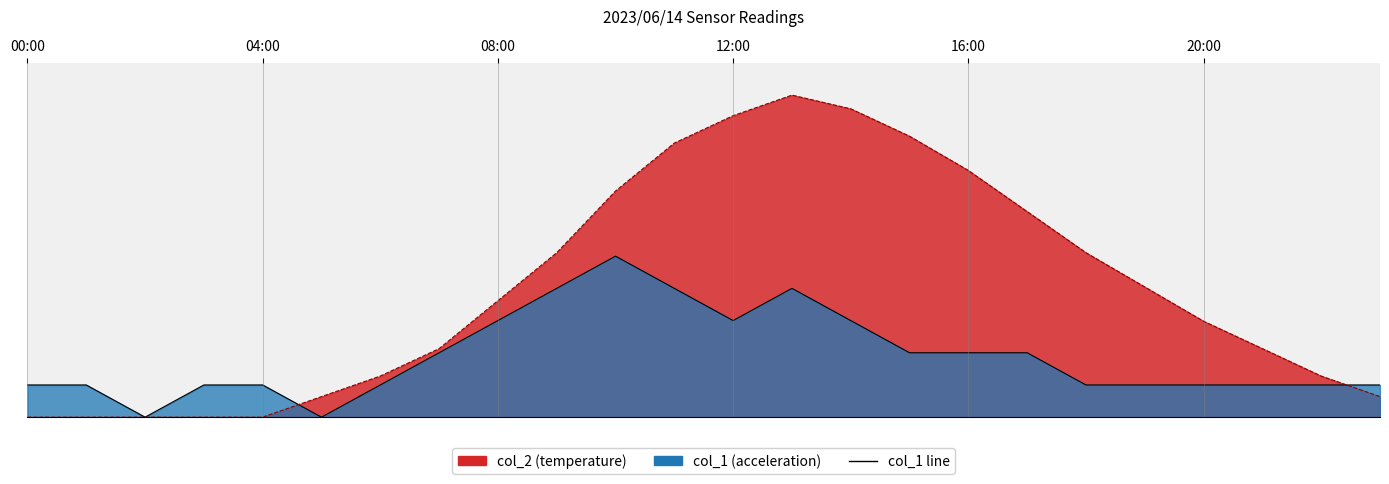

At how many categories does at least one series exceed 0?

23